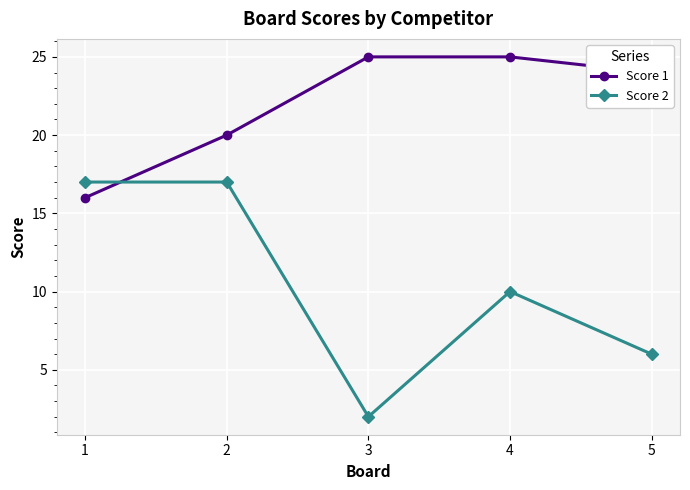

Is this an area chart (filled region under the line)?

No